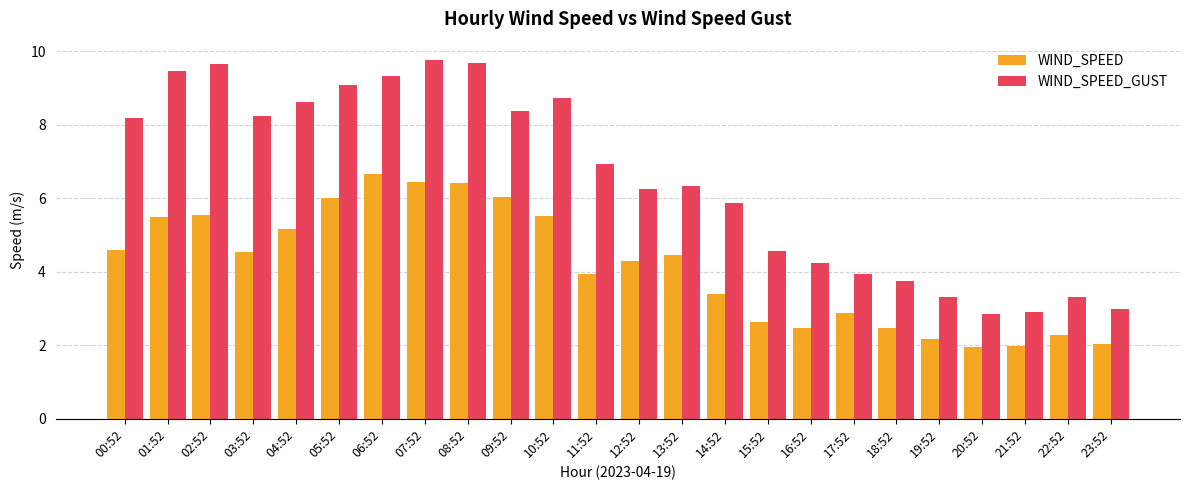

Which series has the largest range (max minus min)?

WIND_SPEED_GUST